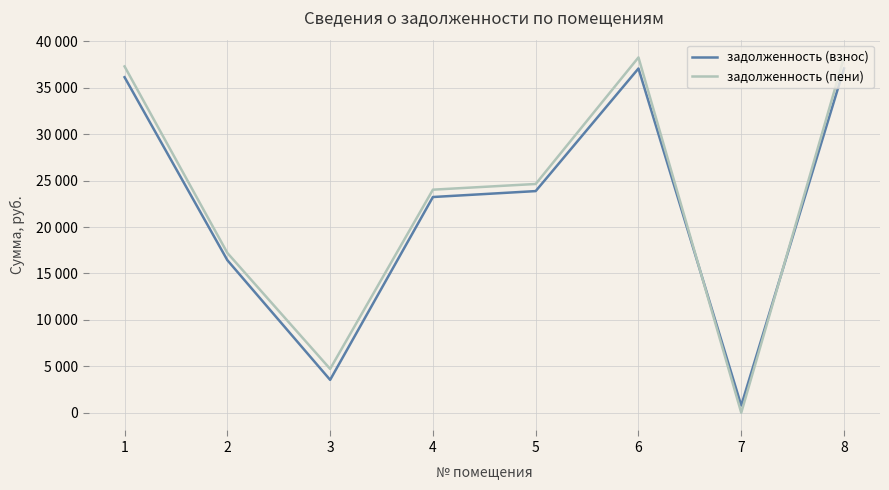

How many interior local valleys does the задолженность (взнос) series have?

2